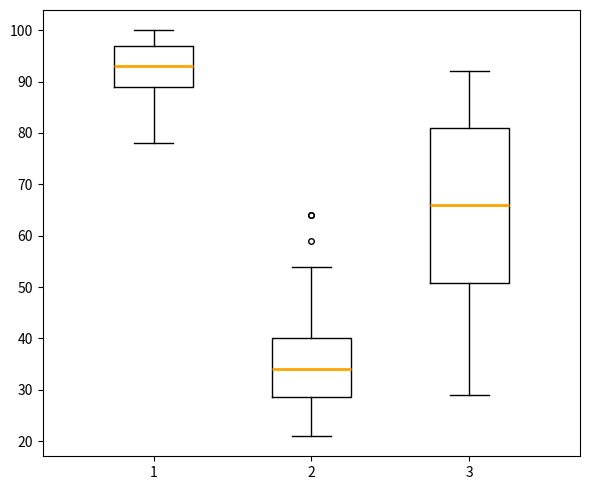

Comparing the boxes themselves (not the whiskers), which one is the tallest?

3